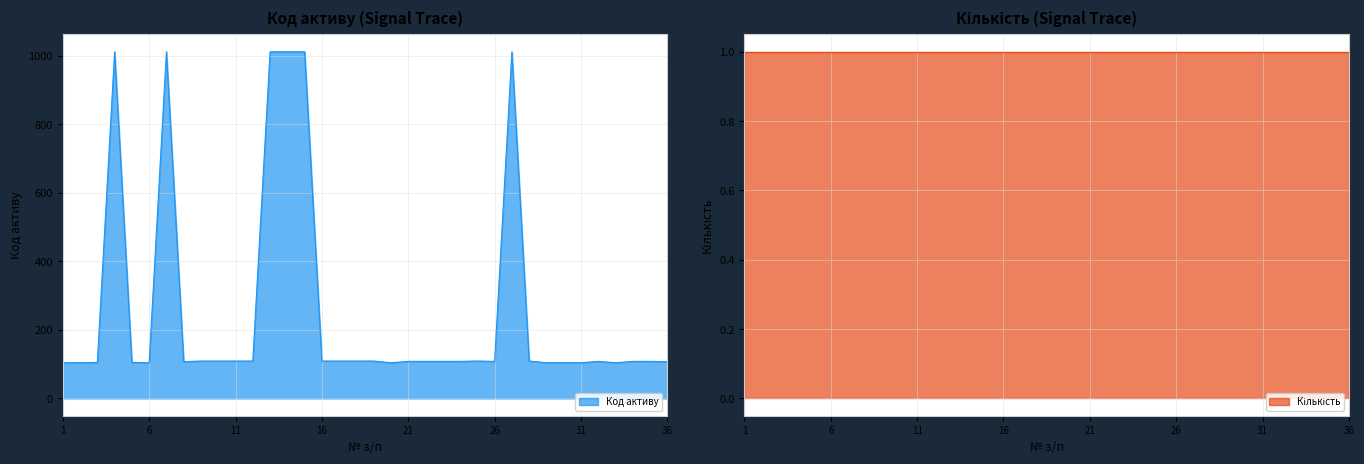

True or false: the data has more than 1 interior local peaks.

True